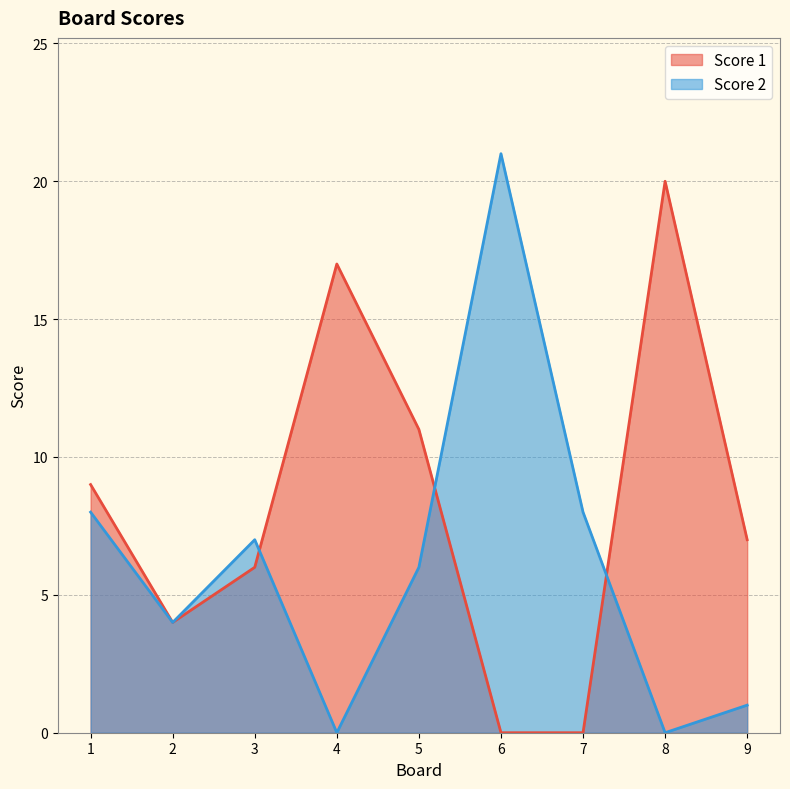

What is the difference between the maximum and minimum values in the Score 2 series?

21